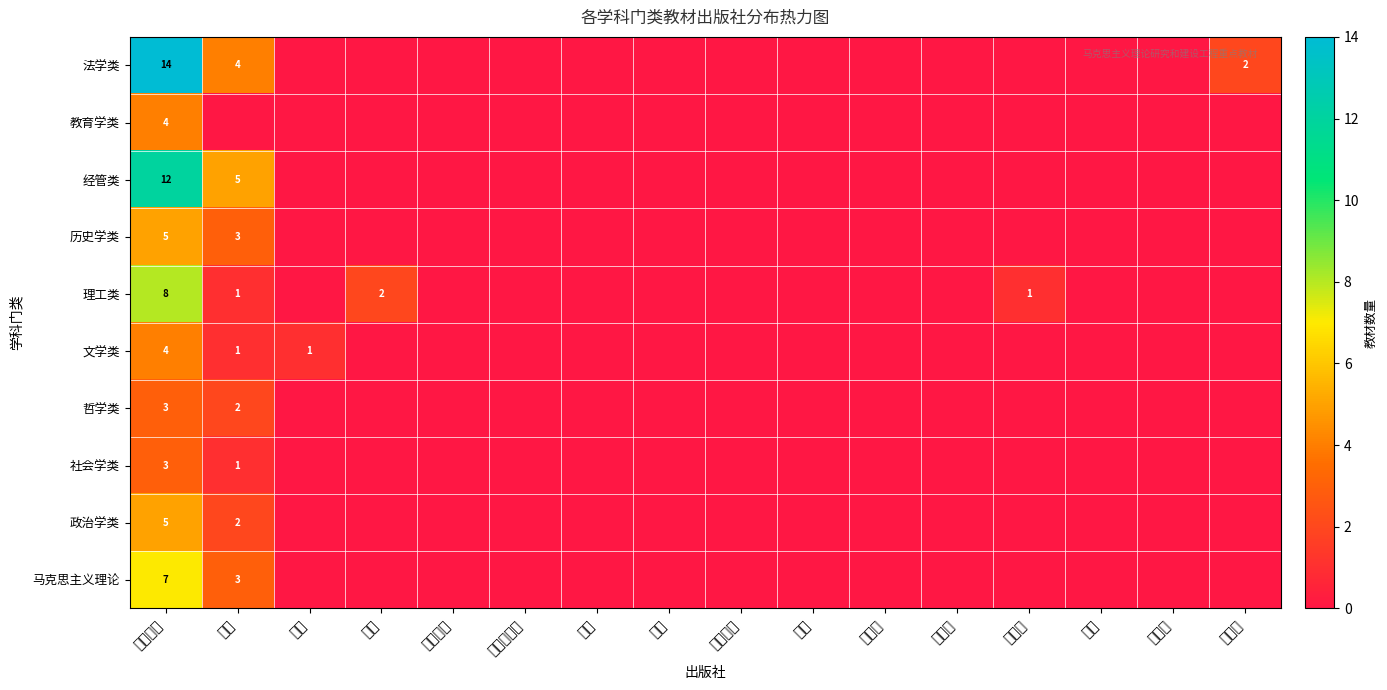

Is it true that 社会学类 equals 3 at 高等教育?

True